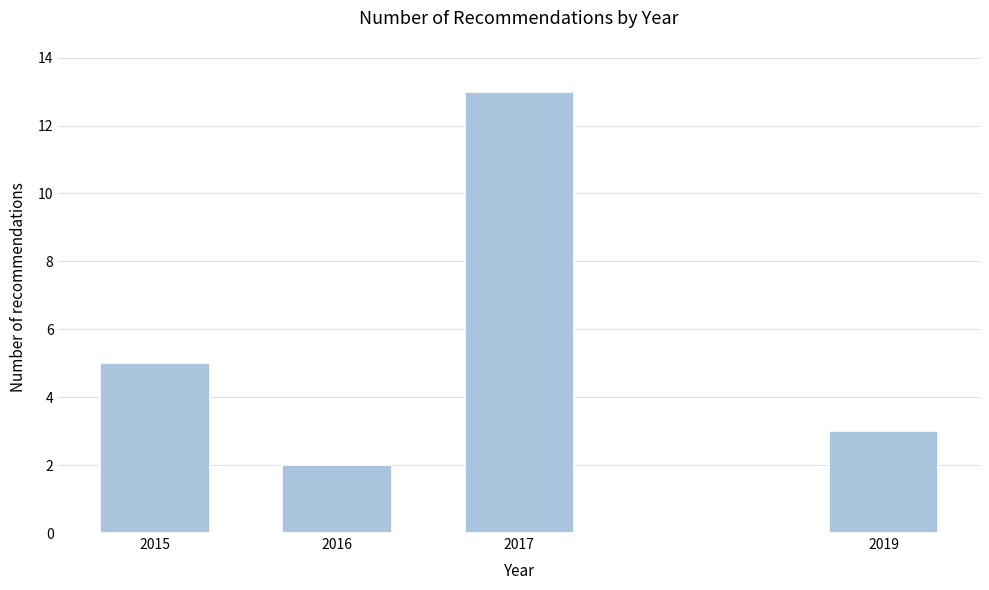

Reading right to left, transcribe all the data shown in this chart.

3	13	2	5